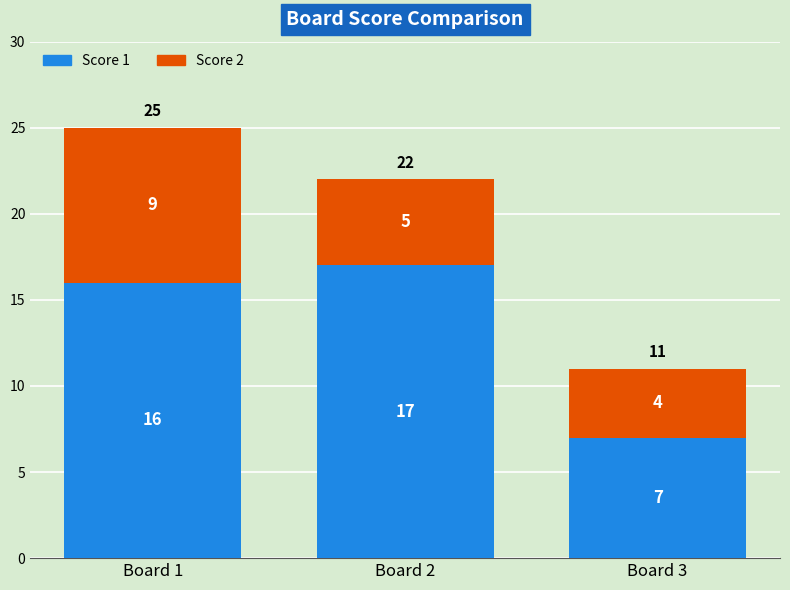

At which category is the sum across all series the highest?

Board 1